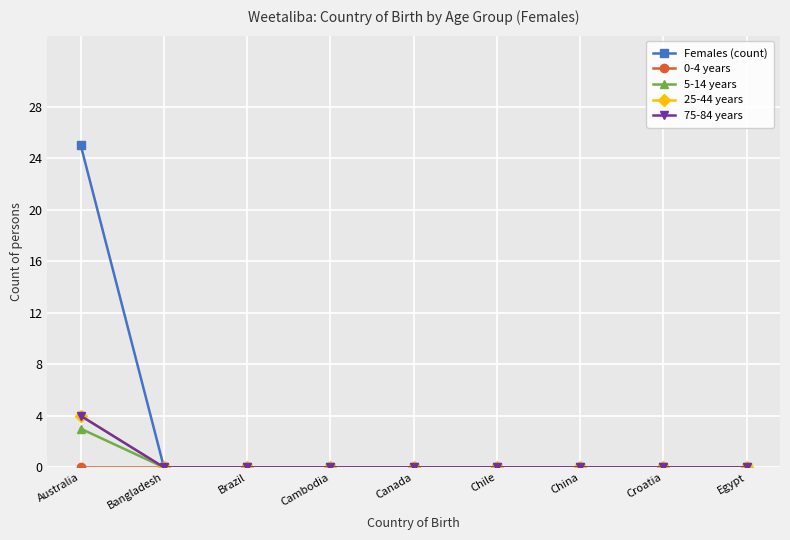

Is this an area chart (filled region under the line)?

No